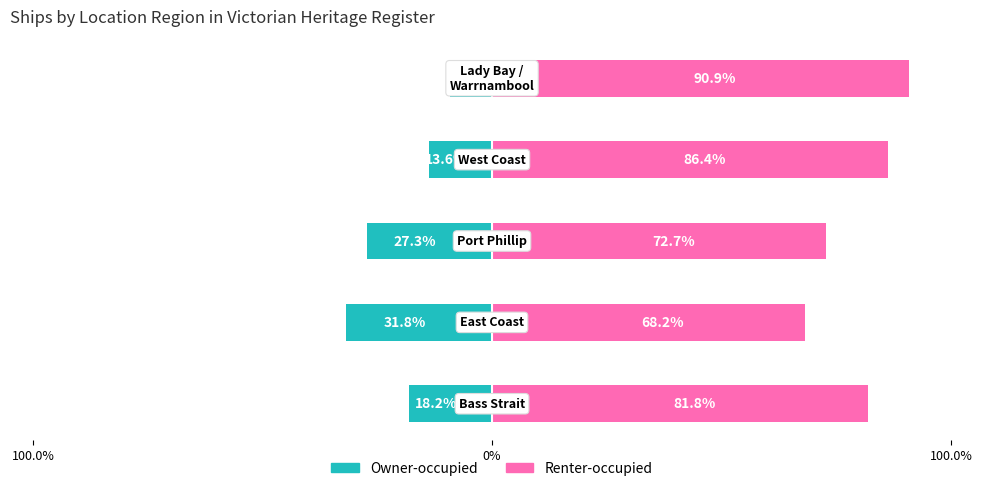

What is the minimum value shown in the chart?

-31.8